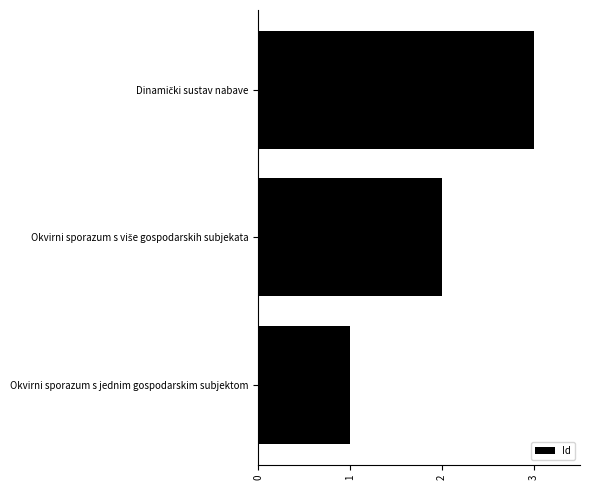

What is the sum of all values?

6